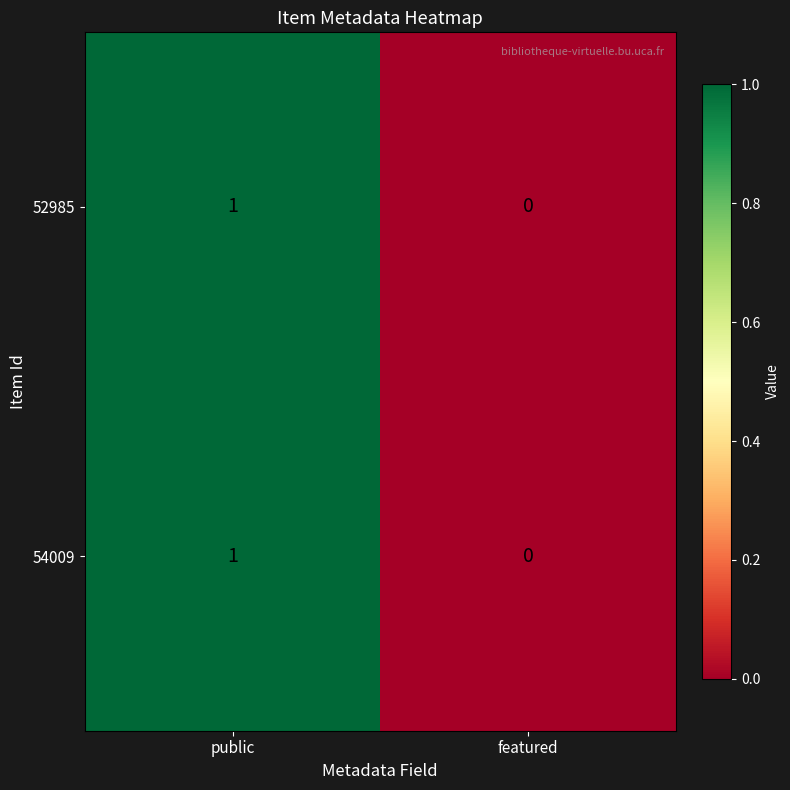

At which category does the chart reach its peak across all series?

public